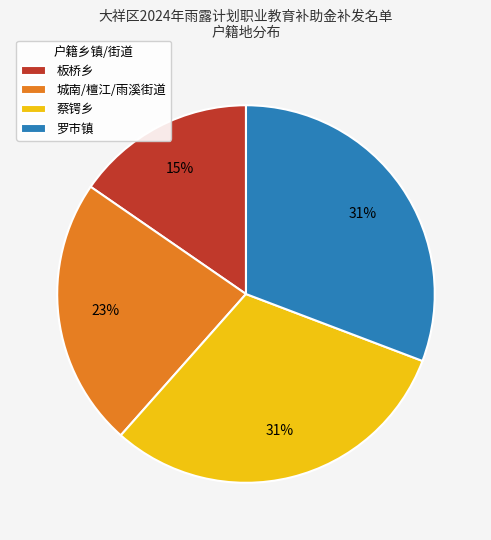

To the nearest percent, what is the combined percentage of 蔡锷乡 and 罗市镇?

62%